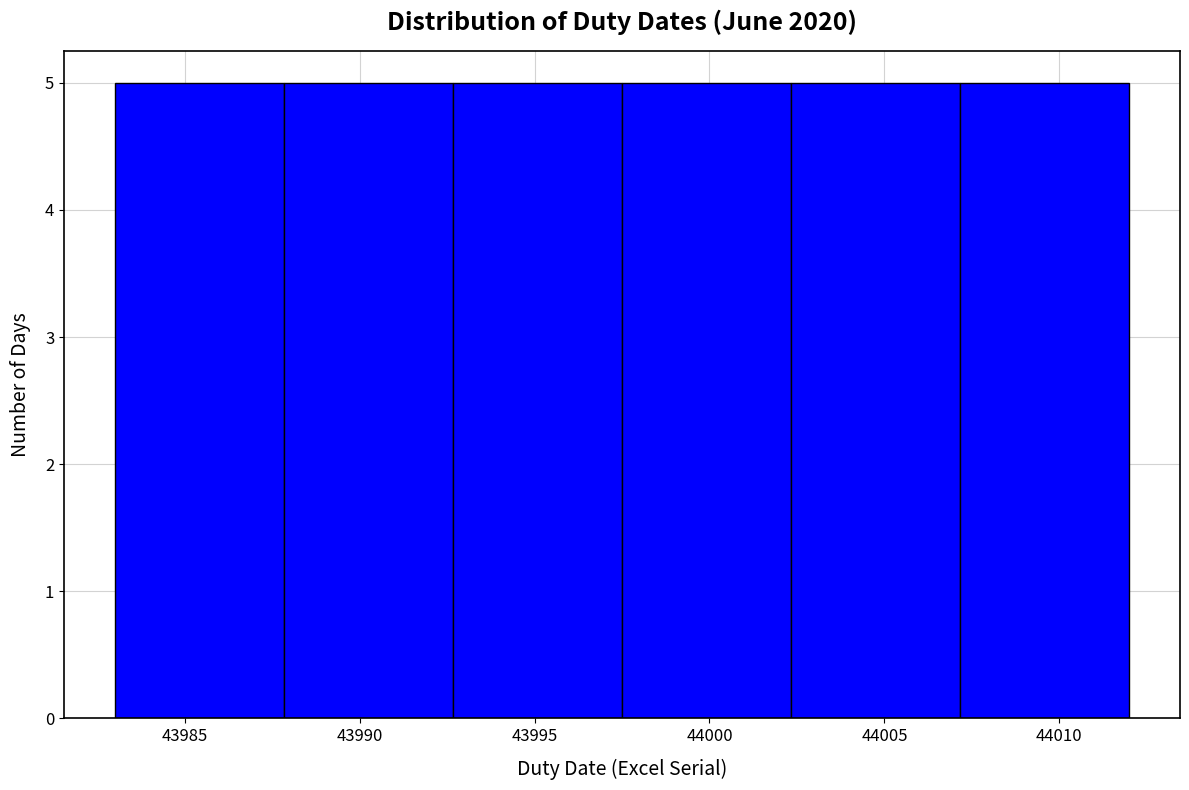

How tall is the bar that spans 43992.5 to 43997.5 on the x-axis? Neither the bar edges nor the heights are printed on the chart, so give them approximately, as read against the axes.

5